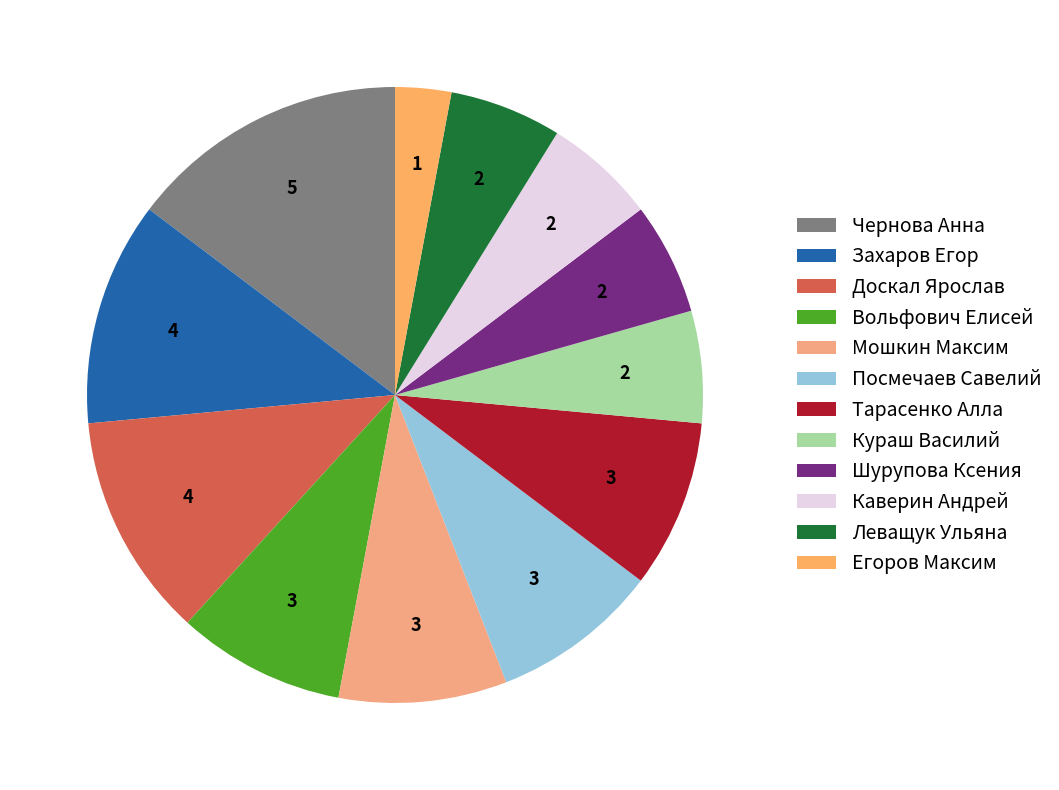

What percentage do Тарасенко Алла and Посмечаев Савелий together represent?

17.6%